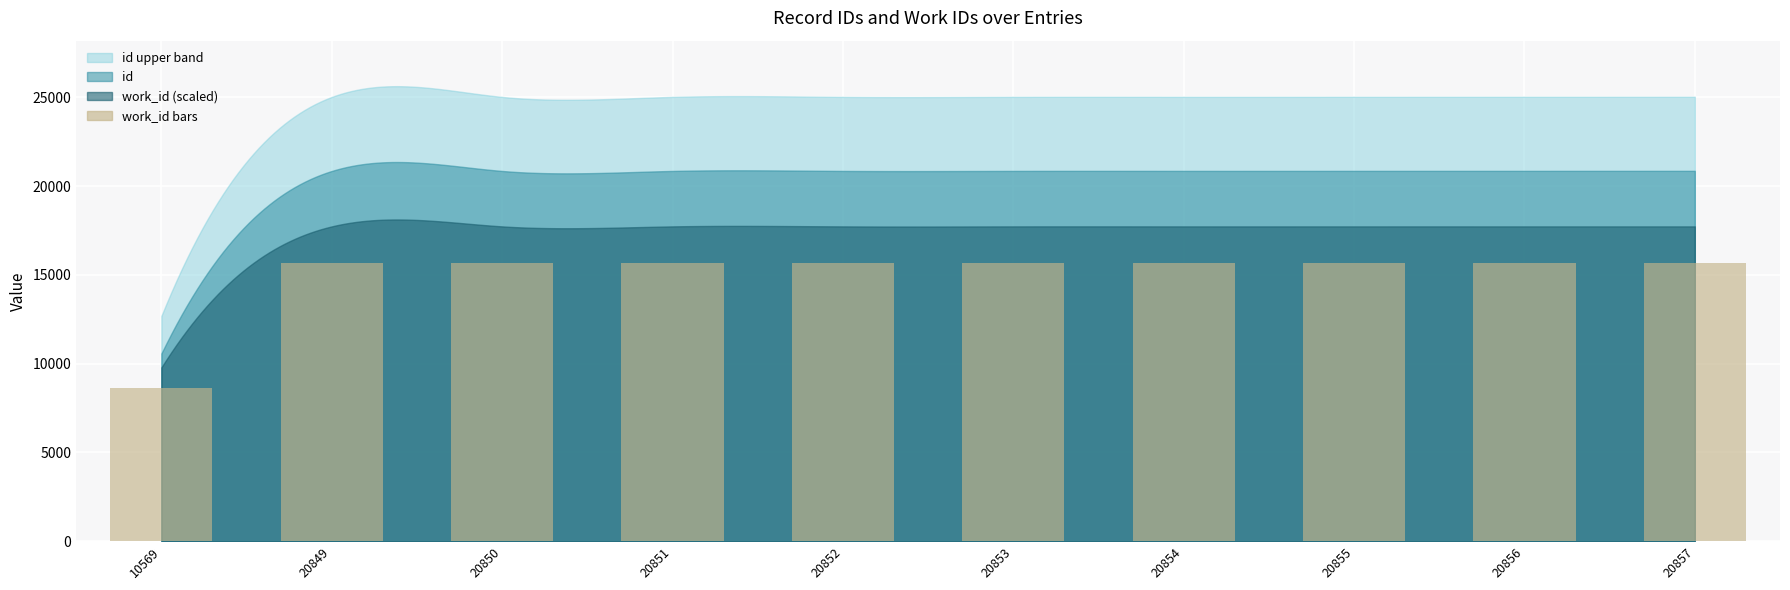

Which has a higher value, 10569 or 20856?

20856